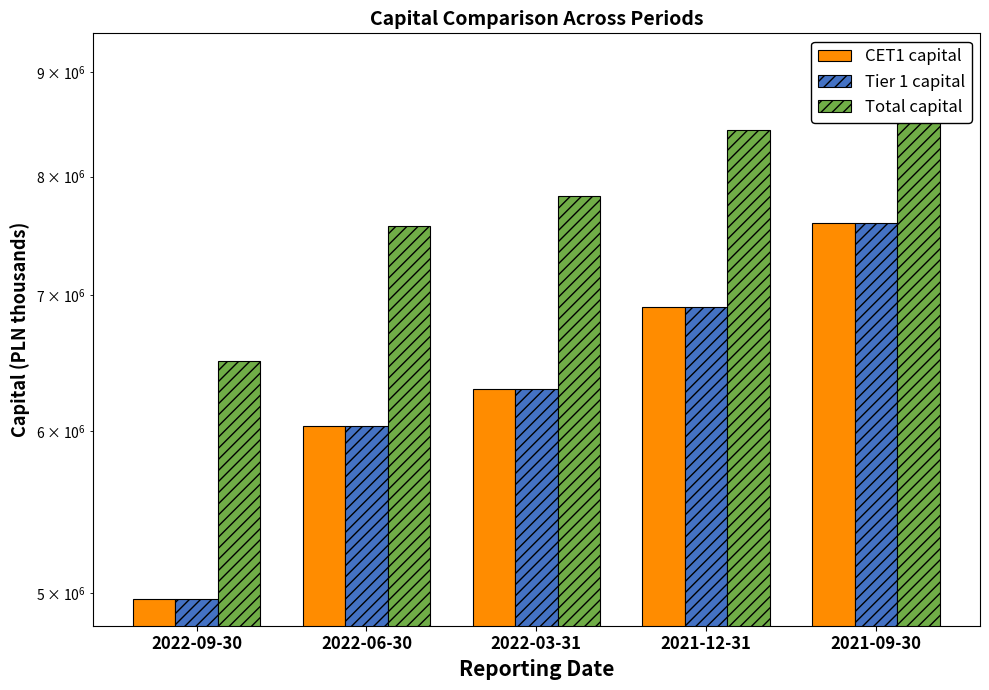

The value of Tier 1 capital at 2021-12-31 is 10406701.3. True or false?

False